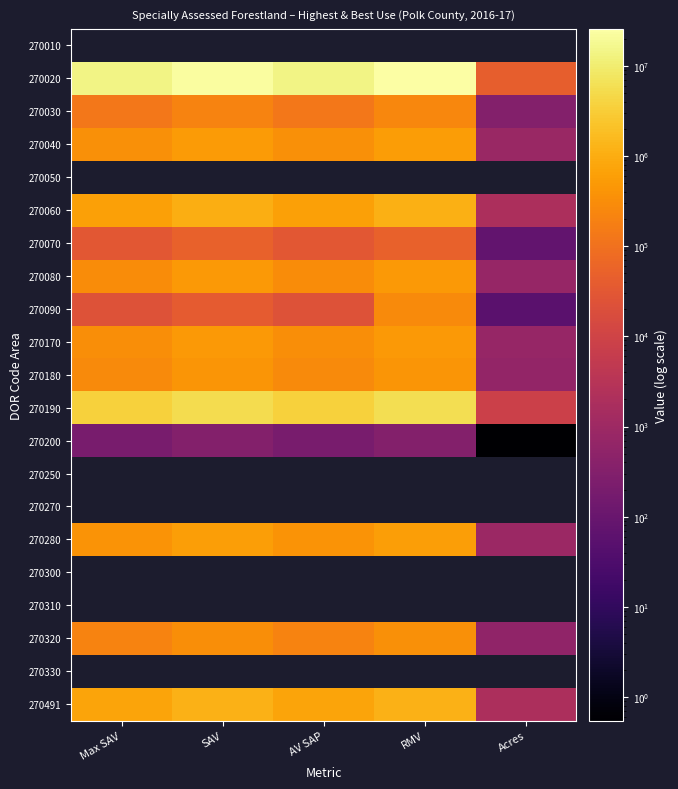

At Max SAV, list the series in order from smallest to largest.

270030, 270010, 270200, 270090, 270070, 270180, 270080, 270040, 270020, 270050, 270170, 270280, 270060, 270190, 270250, 270270, 270300, 270310, 270320, 270330, 270491